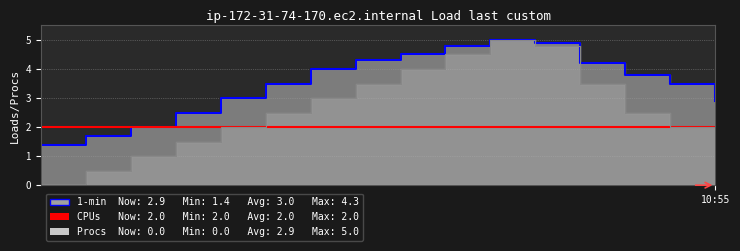

In Procs, how many points are higher than both neighbors (excluding endpoints)?

1